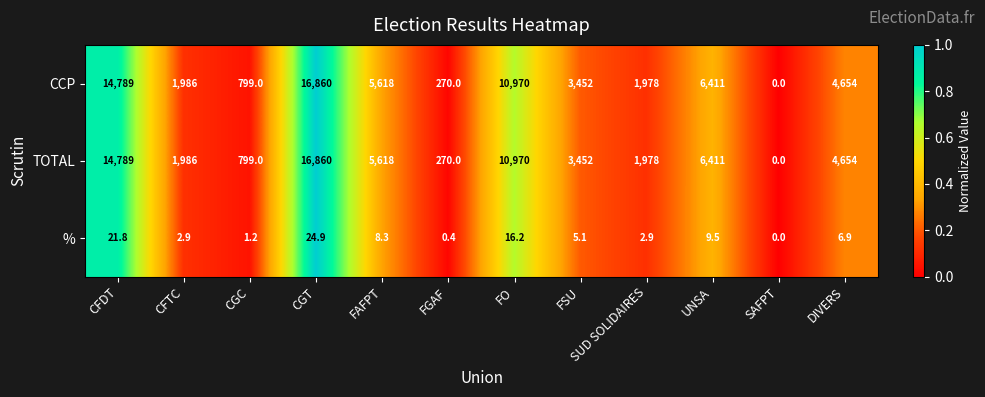

What is the spread (max minus min) of values at CFTC?

1983.1